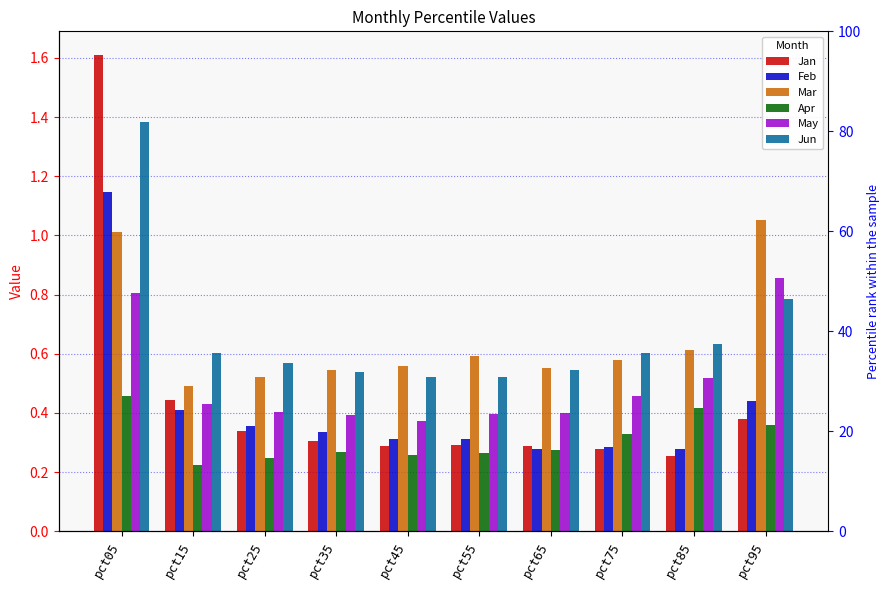

Reading left to right, extract all data points from this chart.

Jan: 1.6	0.4	0.3	0.3	0.3	0.3	0.3	0.3	0.3	0.4
Feb: 1.1	0.4	0.4	0.3	0.3	0.3	0.3	0.3	0.3	0.4
Mar: 1.0	0.5	0.5	0.5	0.6	0.6	0.6	0.6	0.6	1.1
Apr: 0.5	0.2	0.2	0.3	0.3	0.3	0.3	0.3	0.4	0.4
May: 0.8	0.4	0.4	0.4	0.4	0.4	0.4	0.5	0.5	0.9
Jun: 1.4	0.6	0.6	0.5	0.5	0.5	0.5	0.6	0.6	0.8